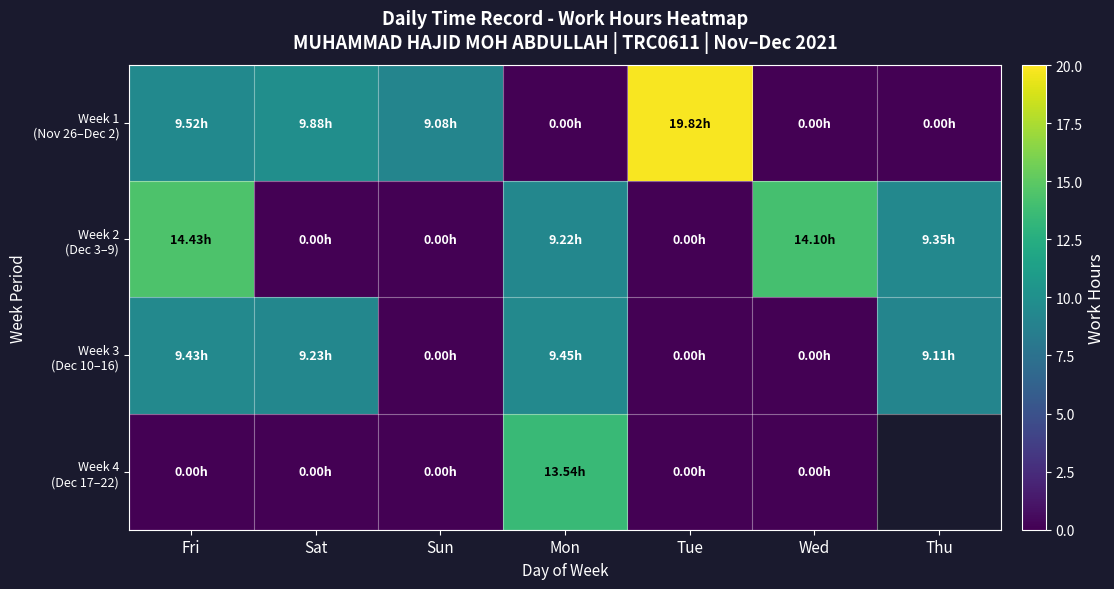

Is the value of Week 4 (Dec 17–22) at Mon greater than the value of Week 3 (Dec 10–16) at Sun?

Yes